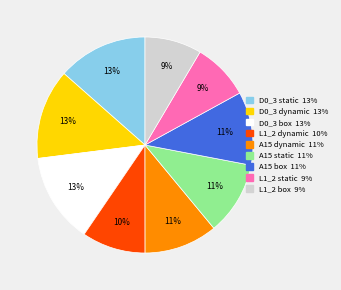

Does D0_3 box account for over 50% of the chart?

No